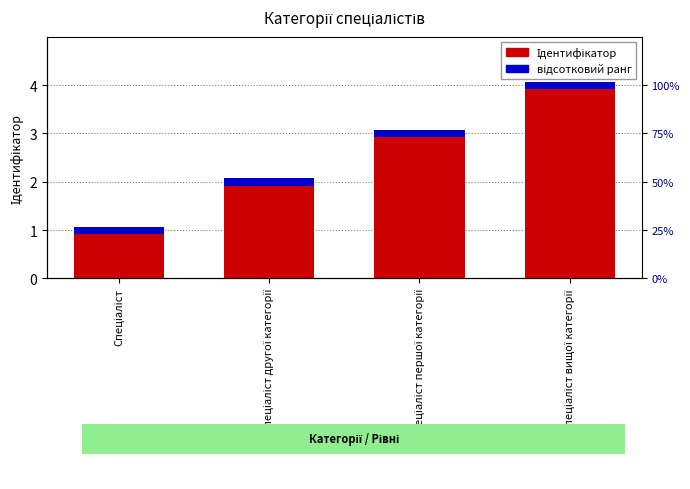

What is the value of the 3rd bar from the left?

3